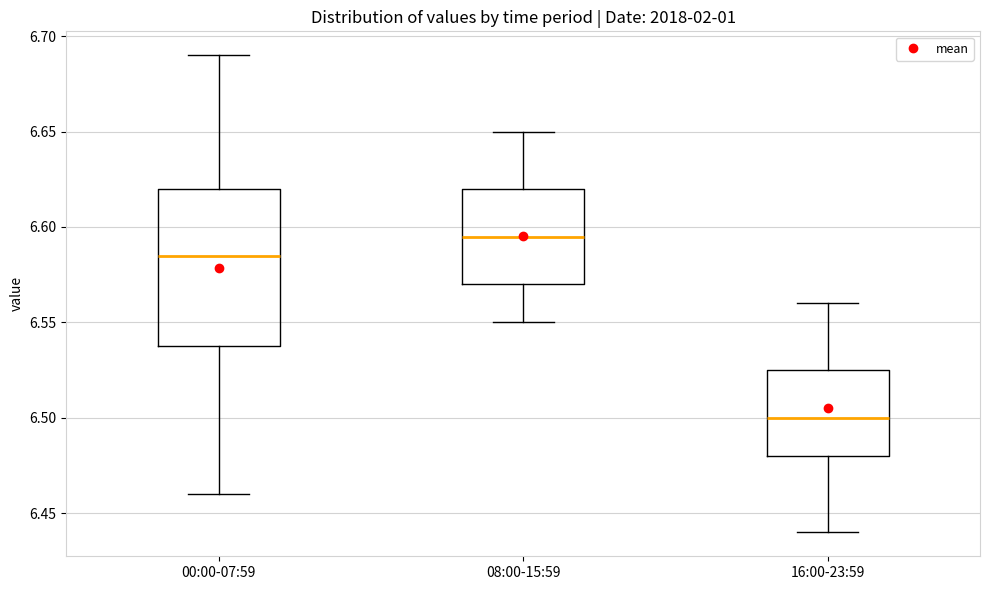

Reading left to right, transcribe this box plot: for each box, give where its median line is, the range the box spans, and where its two whiskers end, as read against the y-axis. The values are not printed on the chart, so give them approximately, as read against the axis.

00:00-07:59: median 6.585, box 6.540 to 6.620, whiskers 6.460 to 6.690
08:00-15:59: median 6.595, box 6.570 to 6.620, whiskers 6.550 to 6.650
16:00-23:59: median 6.500, box 6.480 to 6.525, whiskers 6.440 to 6.560